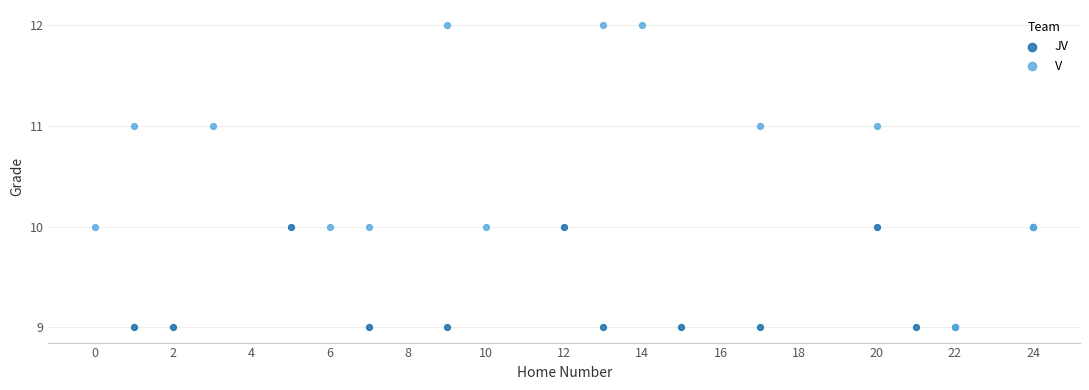

Which series contains the highest Y value?

V